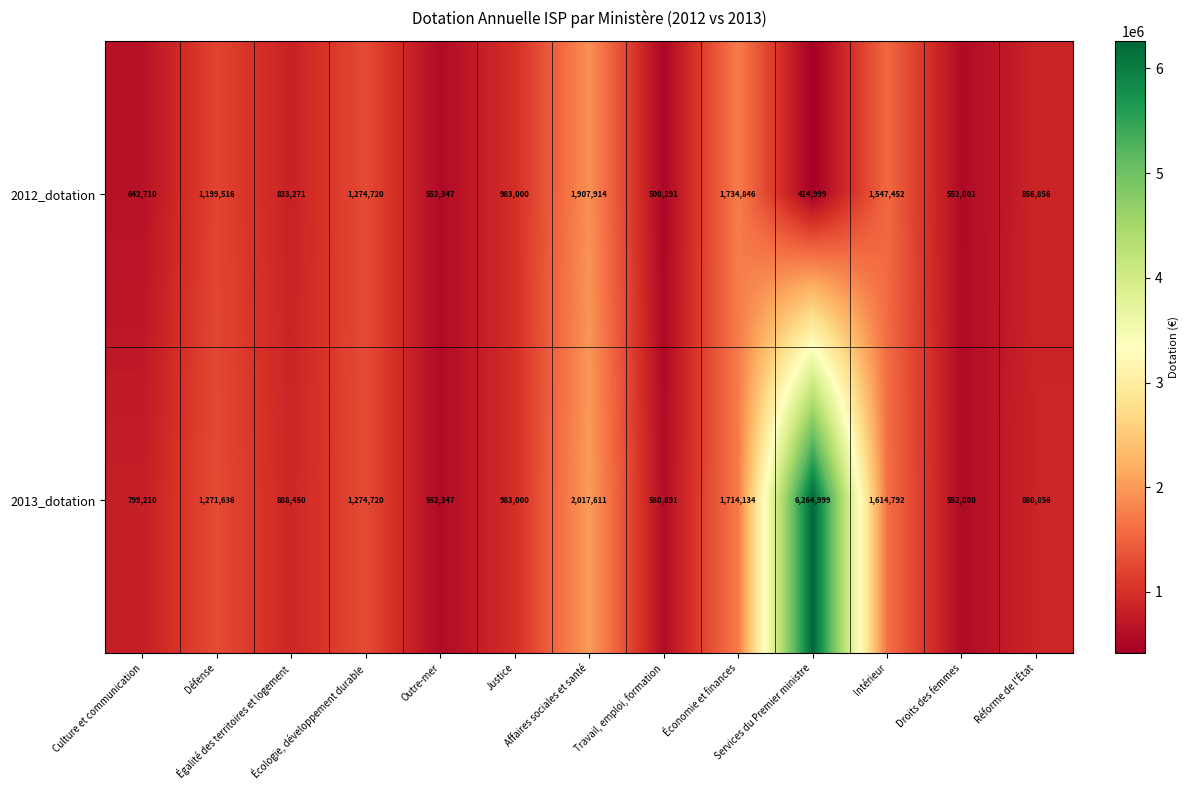

Count the number of data series in this chart.

2